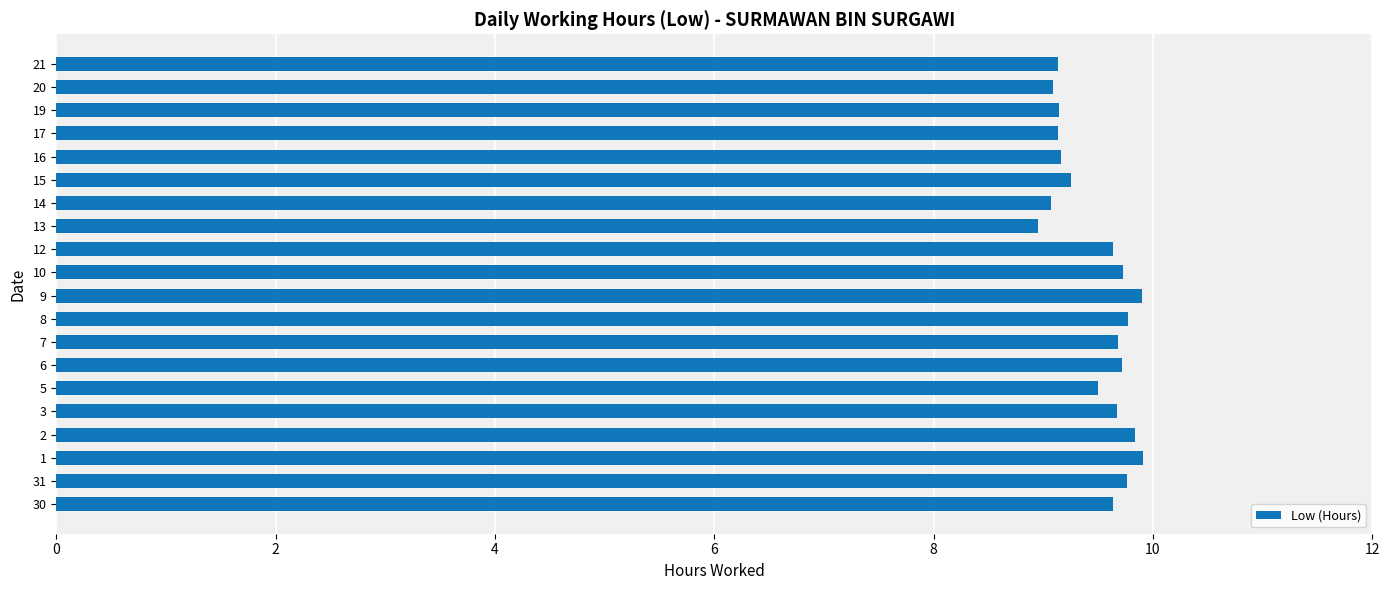

What is the ratio of the value at 8 to the value at 17?

1.1